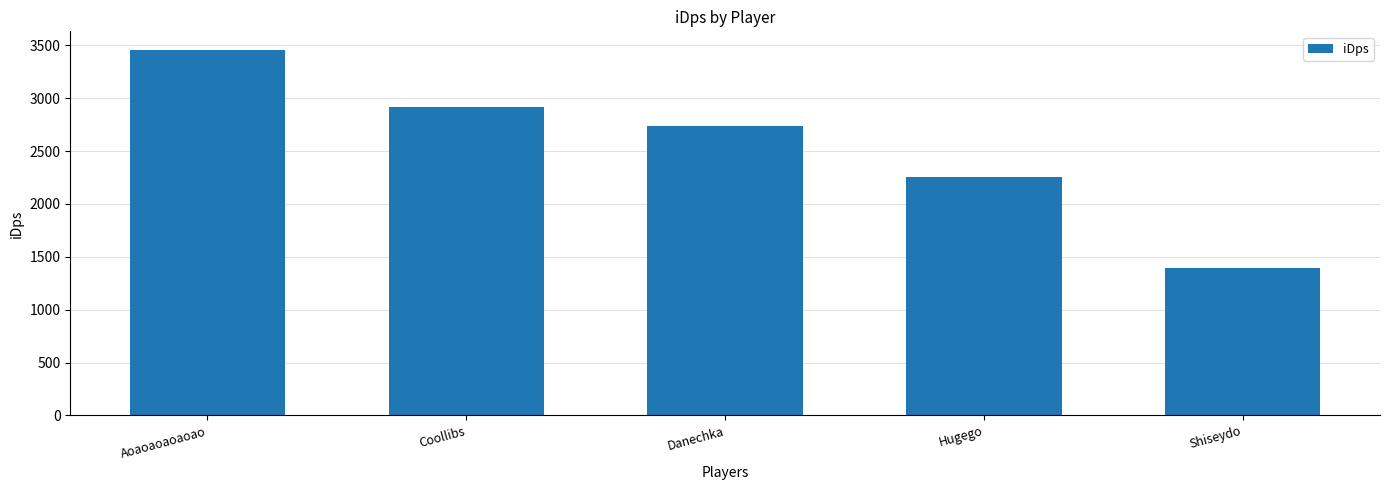

Approximately how many times larger is the value at Danechka compared to Aoaoaoaoaoao?

0.8